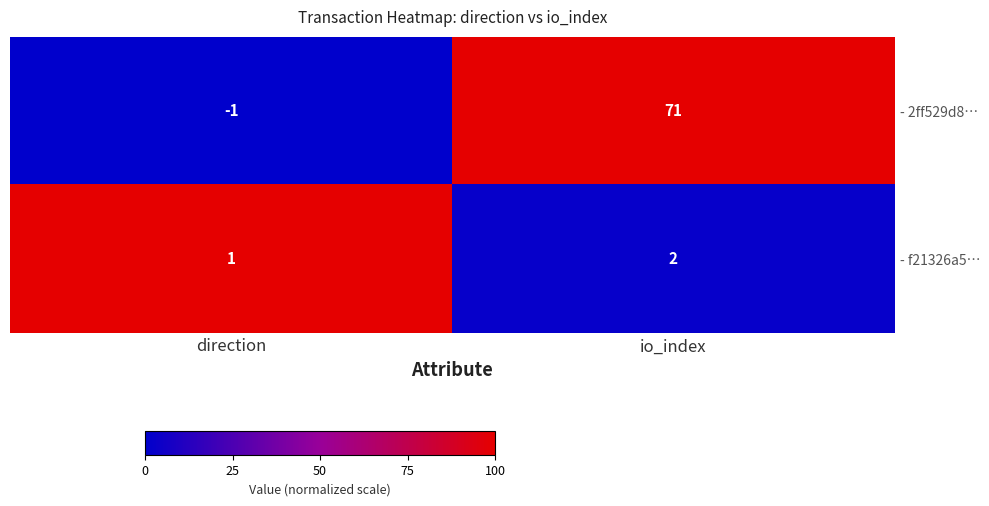

What is the difference between the maximum and minimum values in the - 2ff529d8… series?

72